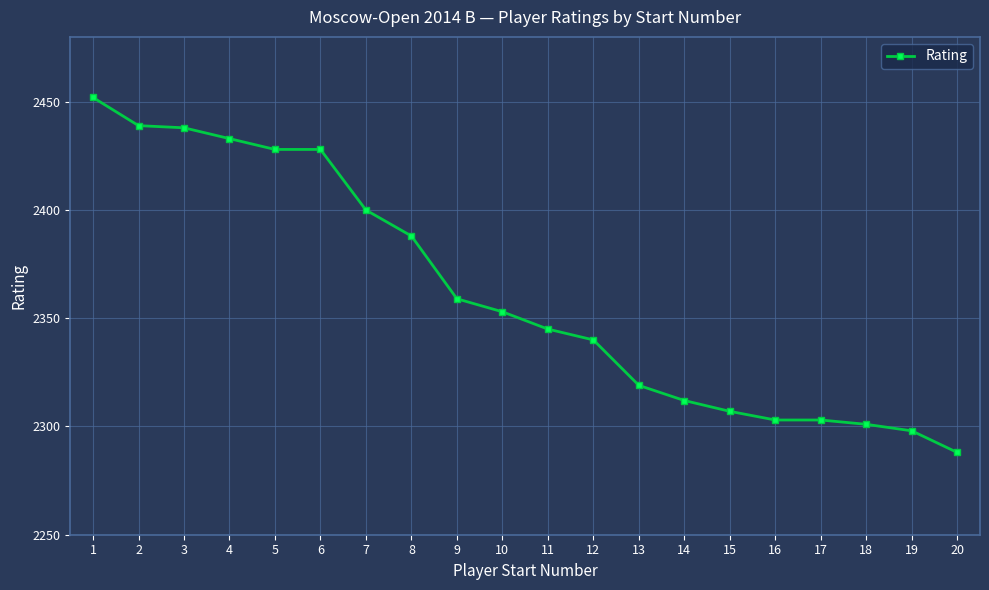

Count the number of categories in the chart.

20